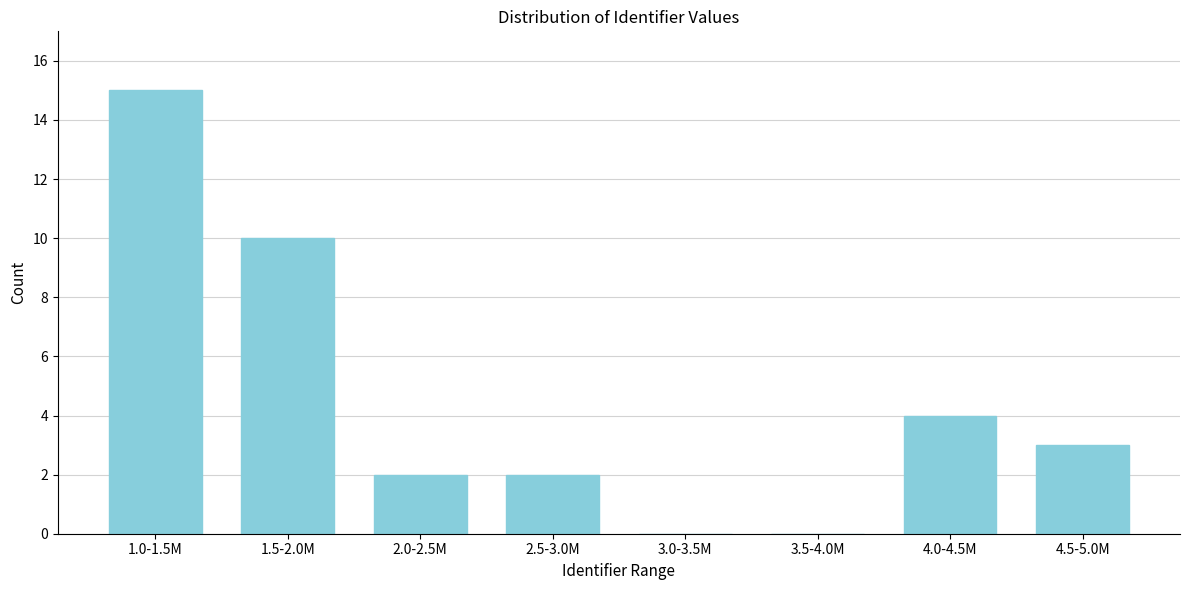

Reading left to right, list all the values displayed in this chart.

1.0-1.5M=15	1.5-2.0M=10	2.0-2.5M=2	2.5-3.0M=2	3.0-3.5M=0	3.5-4.0M=0	4.0-4.5M=4	4.5-5.0M=3